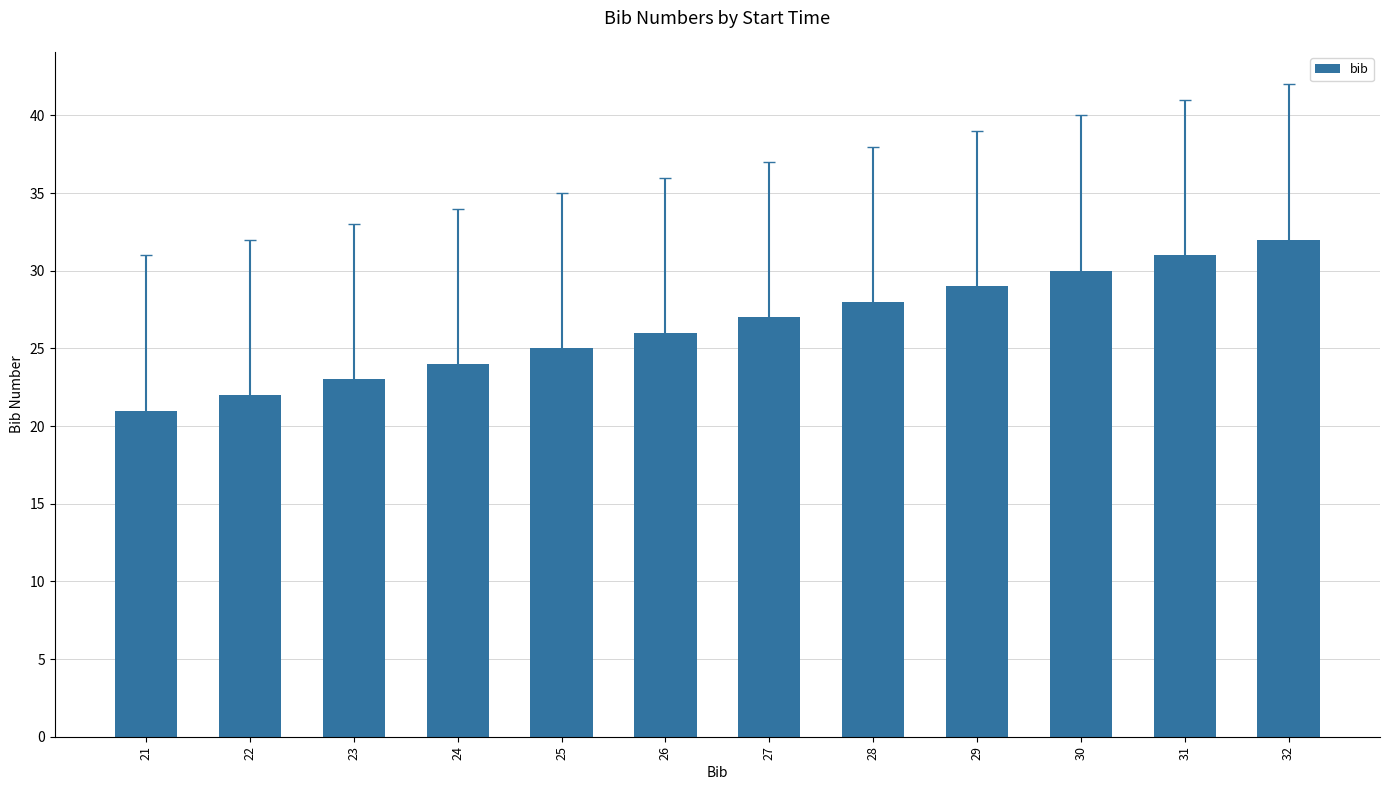

The chart shows a value of 48 at 27. True or false?

False